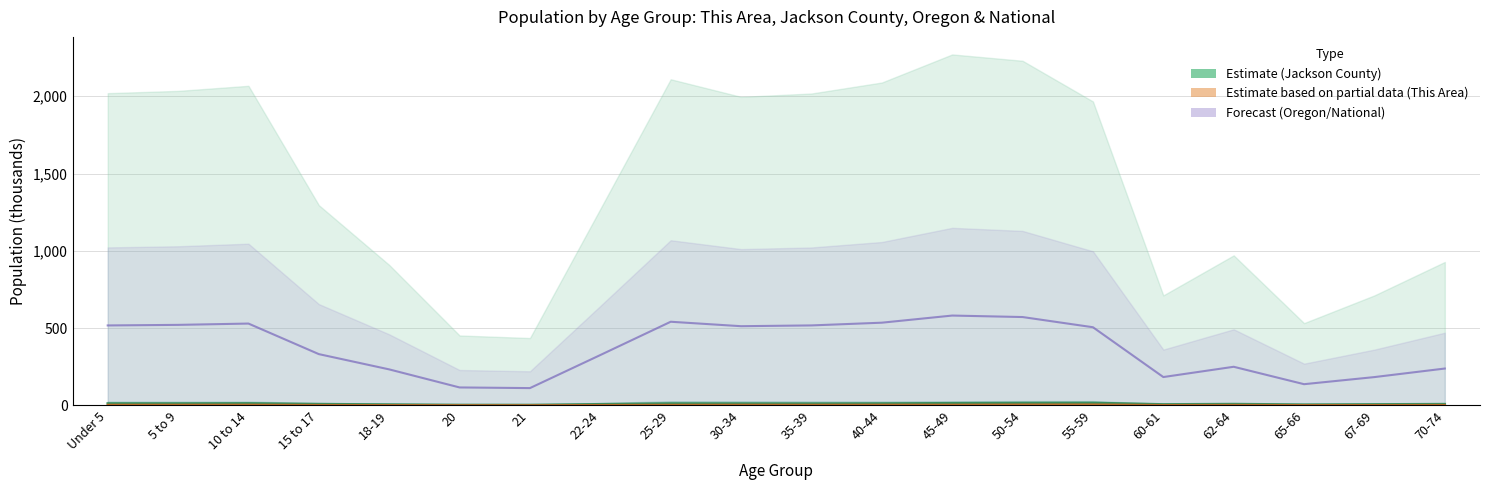

Reading left to right, transcribe all the data shown in this chart.

This Area: Under 5=3.3	5 to 9=3.5	10 to 14=3.8	15 to 17=2.2	18-19=1.5	20=0.8	21=0.6	22-24=2.1	25-29=3.1	30-34=3.6	35-39=3.3	40-44=3.7	45-49=3.8	50-54=4.9	55-59=5.3	60-61=1.8	62-64=2.5	65-66=1.5	67-69=1.7	70-74=2.3
Jackson County: Under 5=12.0	5 to 9=11.8	10 to 14=12.6	15 to 17=8.0	18-19=5.3	20=2.6	21=2.4	22-24=7.1	25-29=11.9	30-34=11.6	35-39=11.2	40-44=11.9	45-49=13.7	50-54=15.1	55-59=15.7	60-61=6.2	62-64=8.3	65-66=4.7	67-69=6.2	70-74=7.9
Oregon: Under 5=516.9	5 to 9=520.6	10 to 14=529.1	15 to 17=331.3	18-19=232.4	20=115.6	21=111.4	22-24=325.3	25-29=540.8	30-34=512.0	35-39=517.0	40-44=534.7	45-49=580.9	50-54=571.3	55-59=505.3	60-61=182.9	62-64=249.4	65-66=136.7	67-69=182.7	70-74=238.0